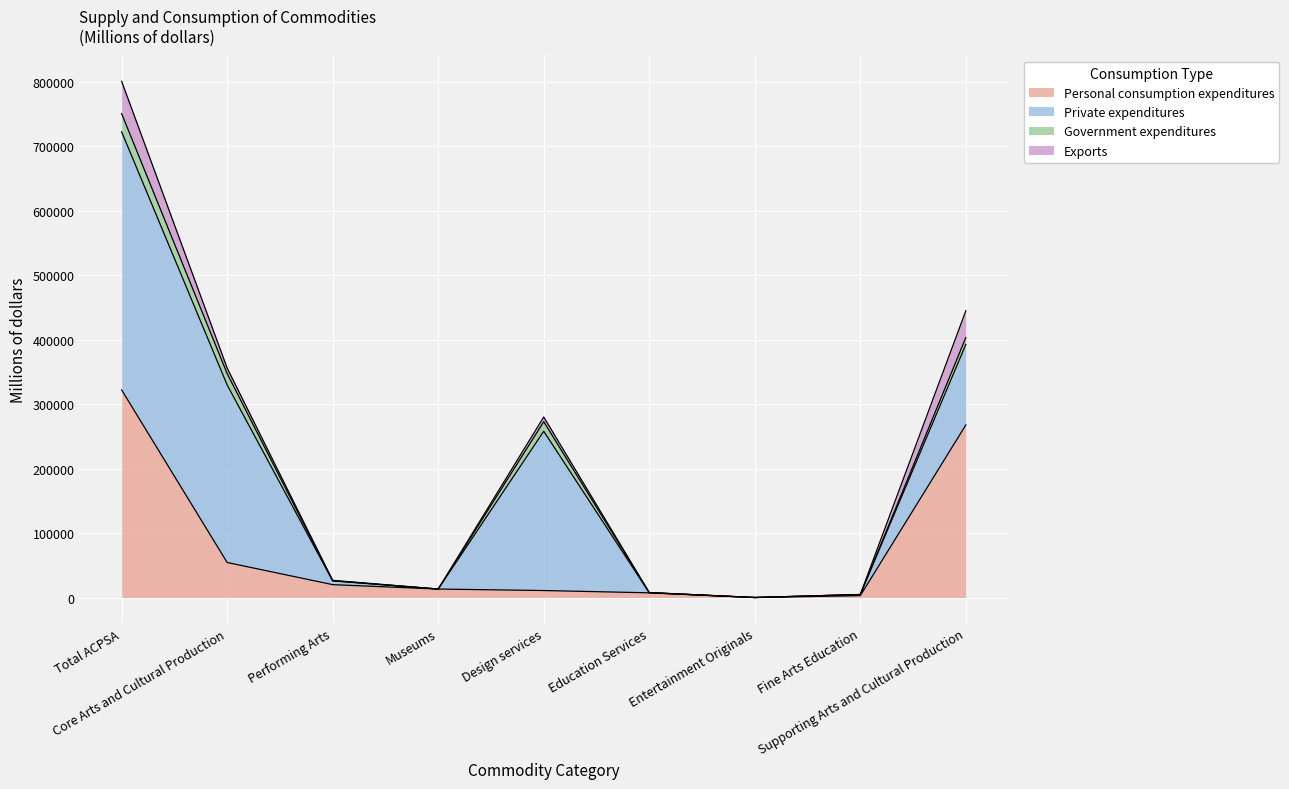

Between which two adjacent categories do Exports and Government expenditures first intersect?

Total ACPSA and Core Arts and Cultural Production